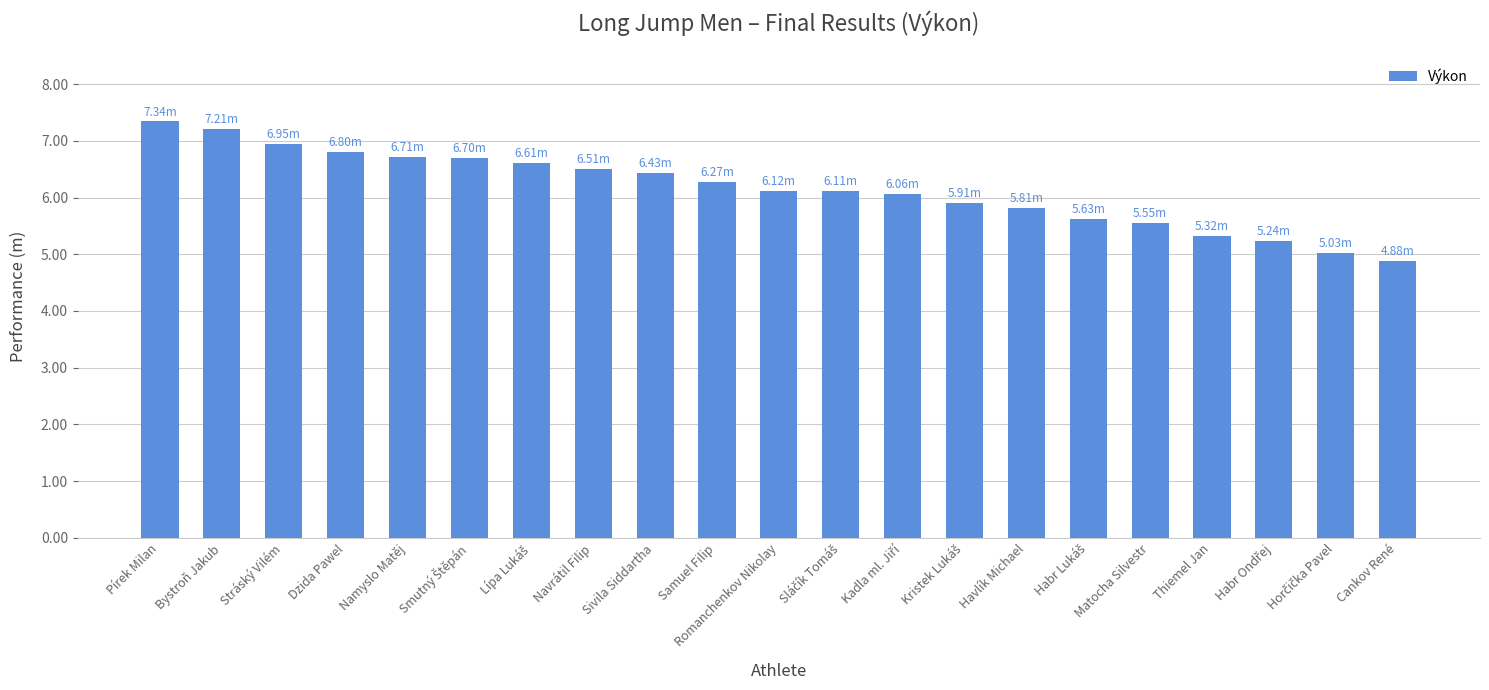

What is the difference between the maximum and minimum values?

2.5